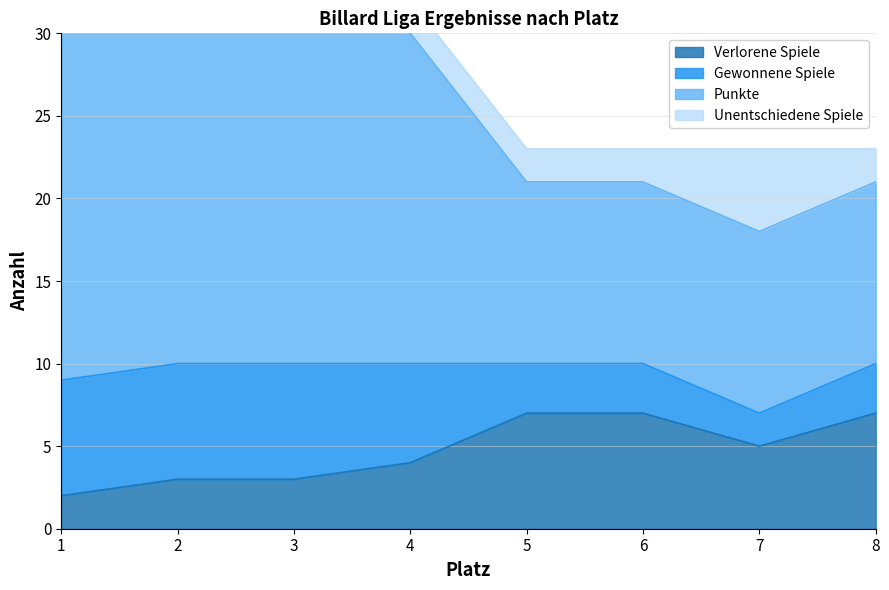

Is it true that Punkte equals 35 at 2?

True